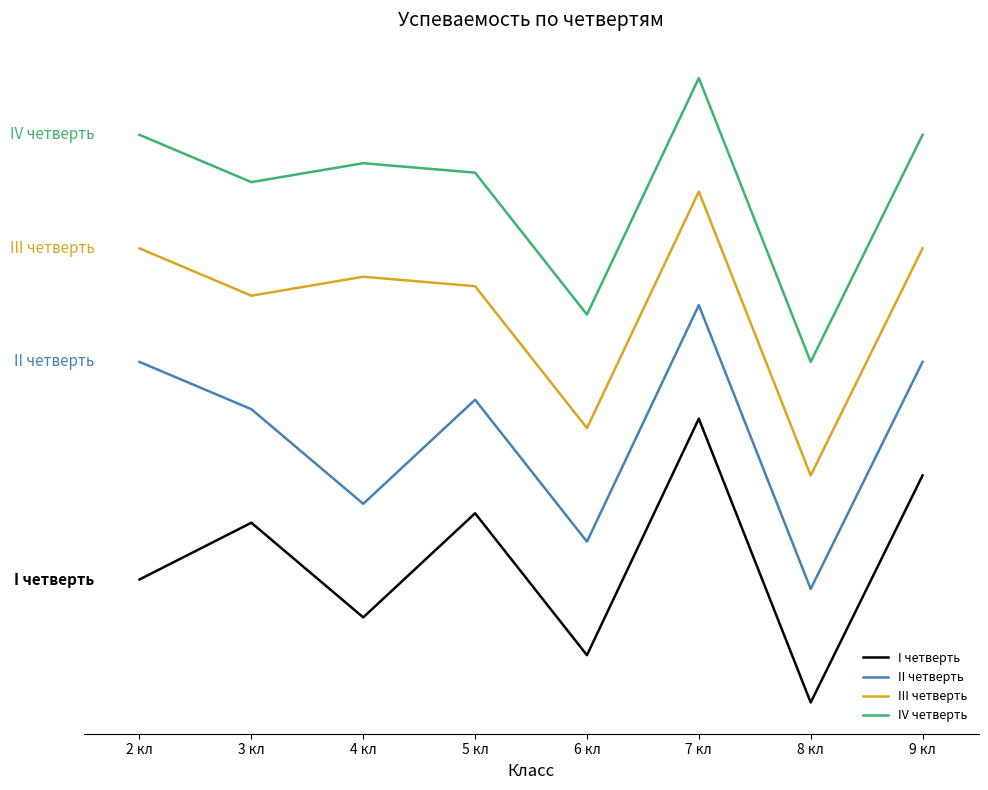

True or false: III четверть and IV четверть intersect in this chart.

False